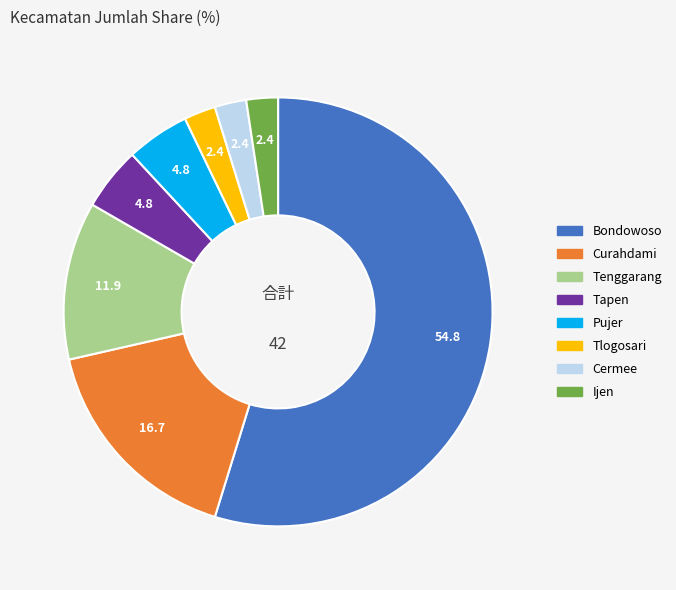

Combined, do Ijen and Curahdami account for over 50%?

No